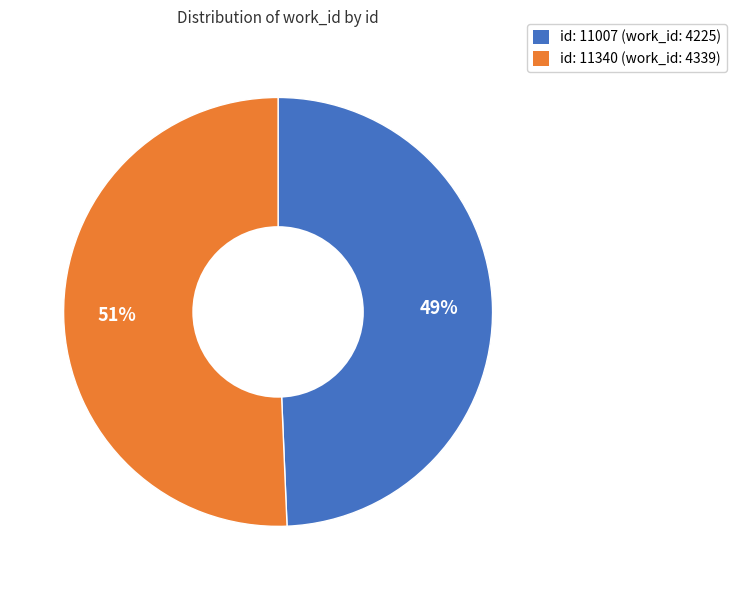

To the nearest percent, what is the average slice percentage?

50%